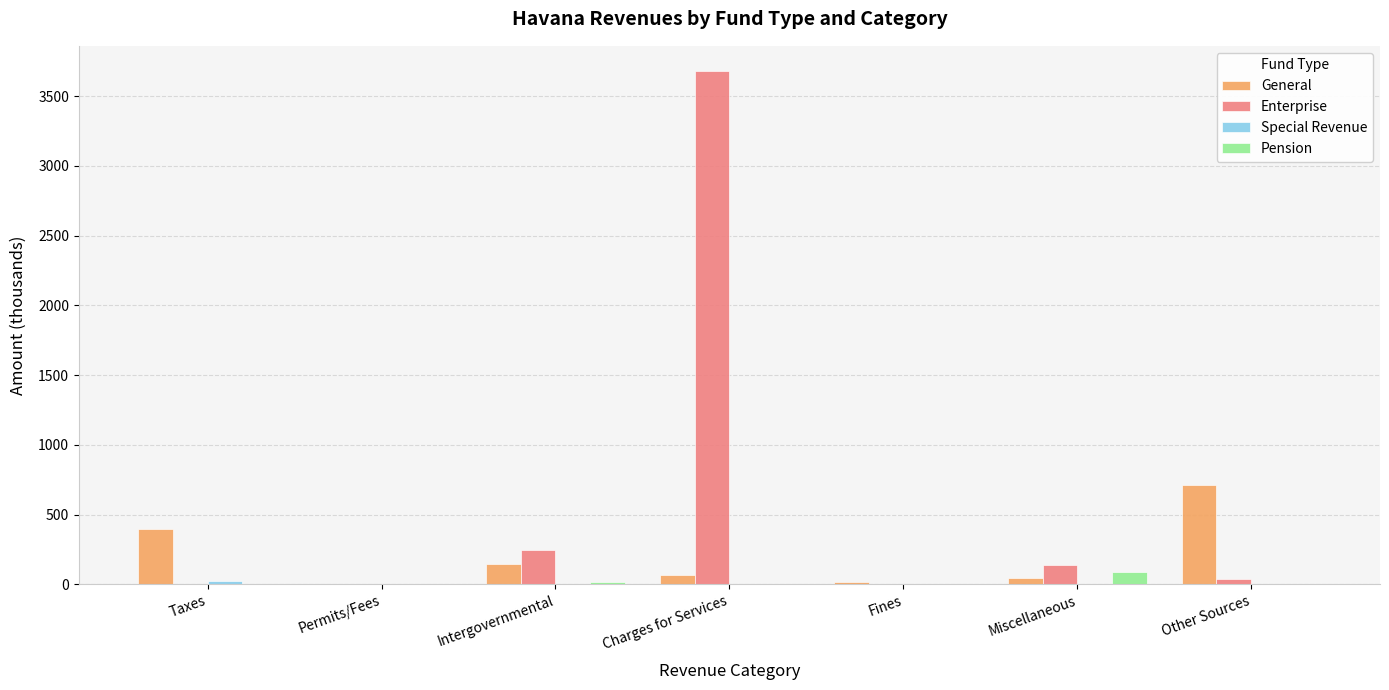

At which category is the sum across all series the highest?

Charges for Services